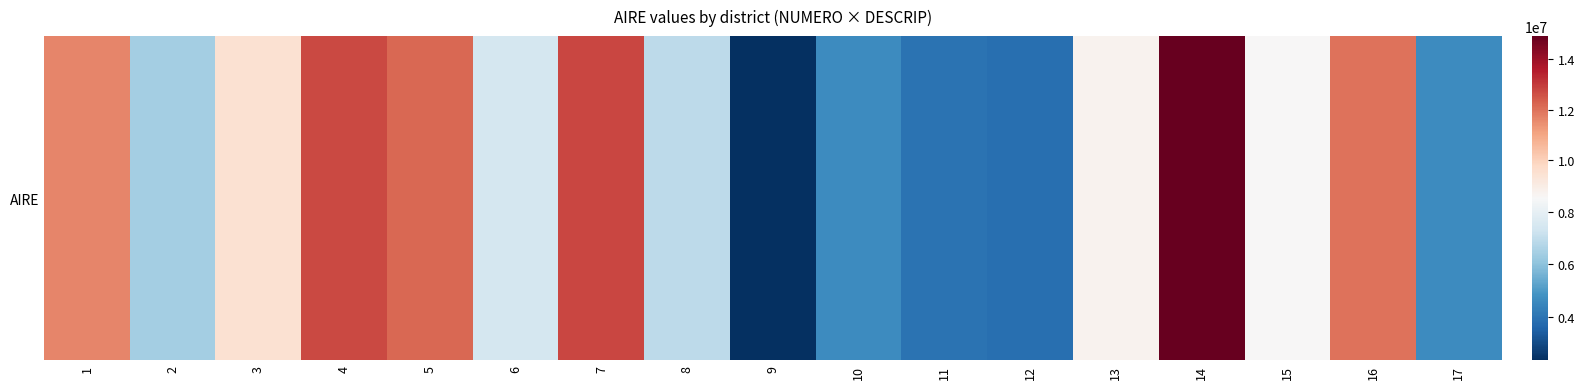

Rank the categories by value from lowest to highest.

9, 12, 11, 17, 10, 2, 8, 6, 15, 13, 3, 1, 16, 5, 4, 7, 14